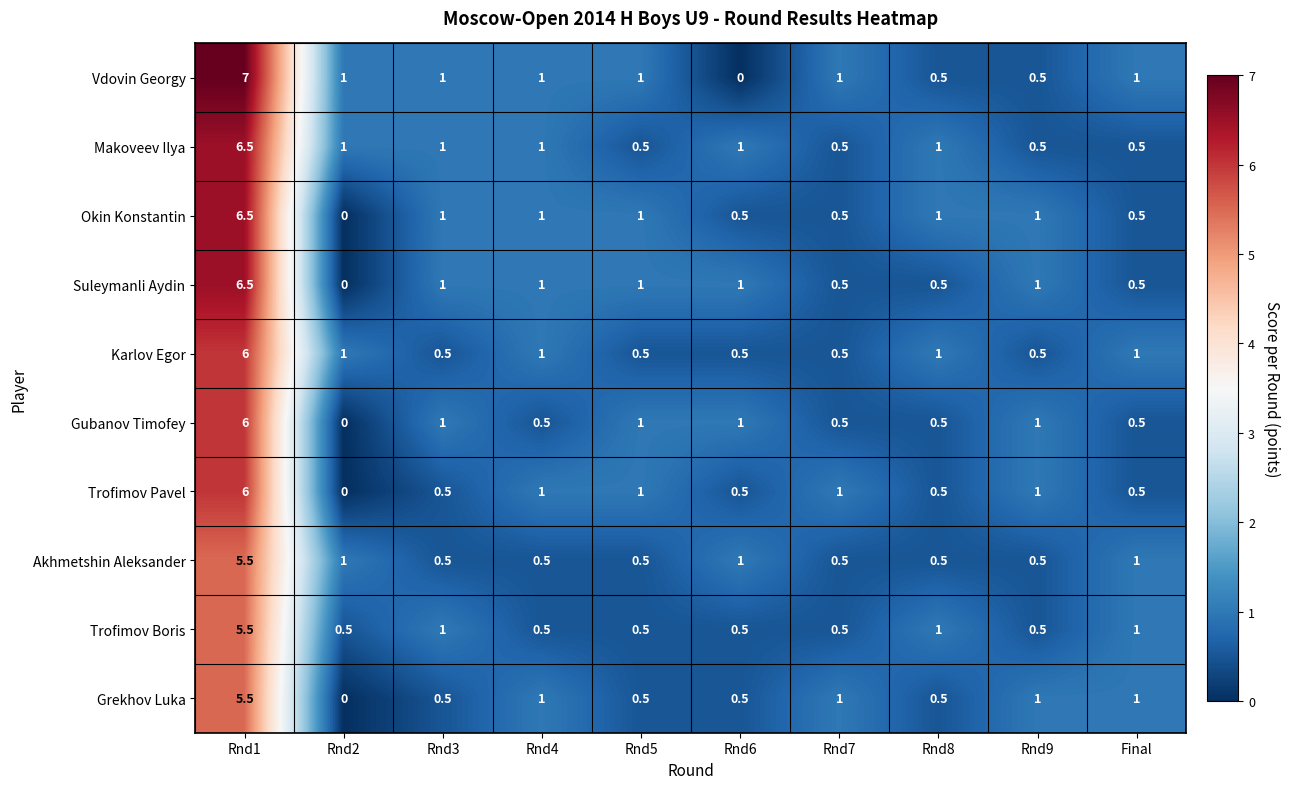

How many categories are shown in the chart?

10